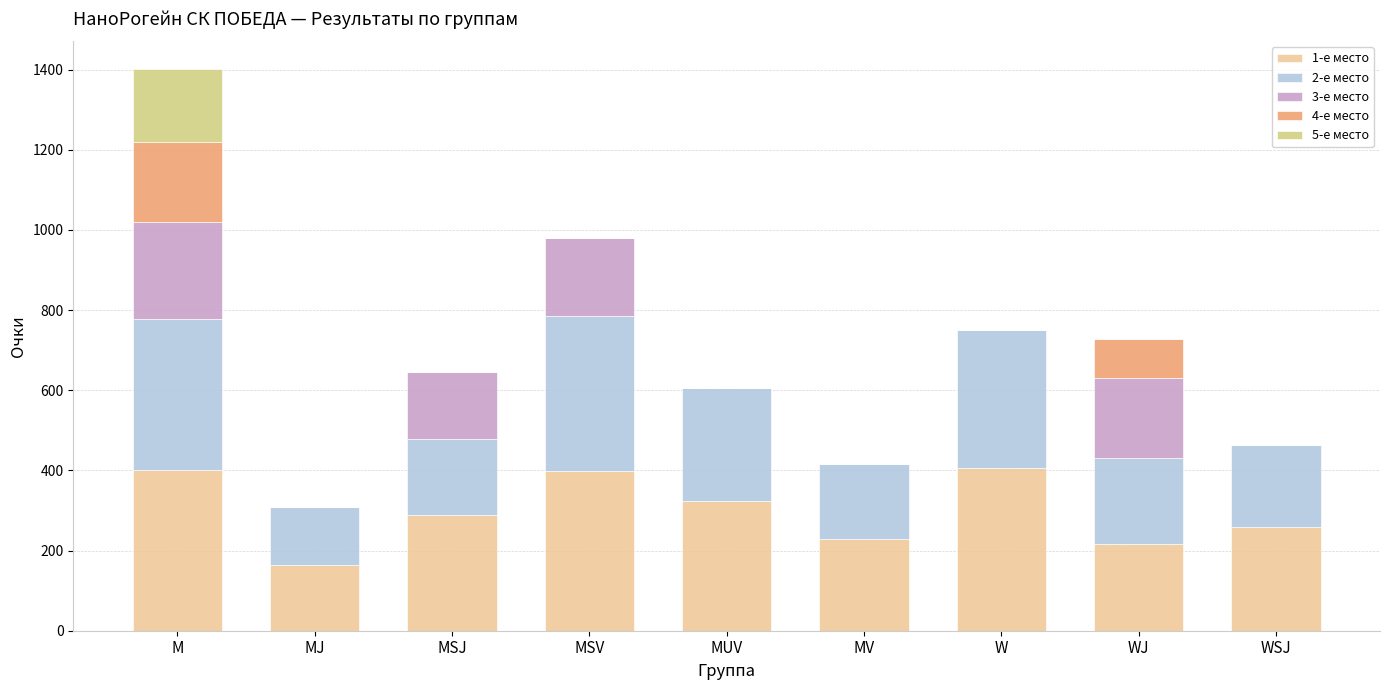

Are the bars horizontal?

No